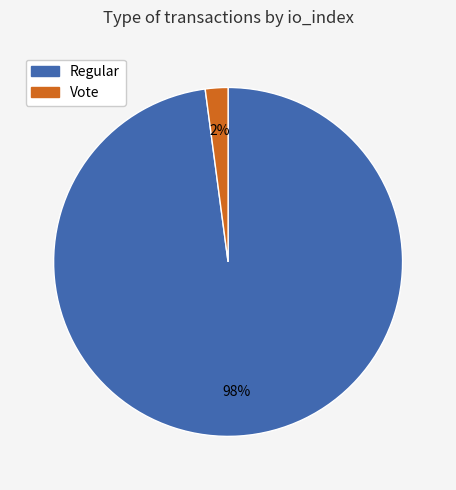

To the nearest percent, what is the average slice percentage?

50%